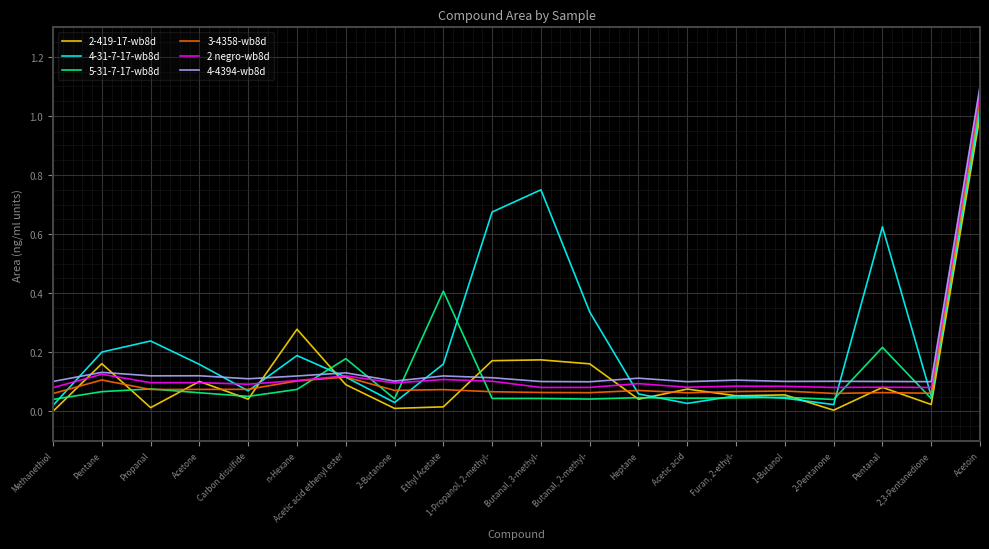

Which series ends up on top after the final intersection of 4-31-7-17-wb8d and 4-4394-wb8d?

4-4394-wb8d